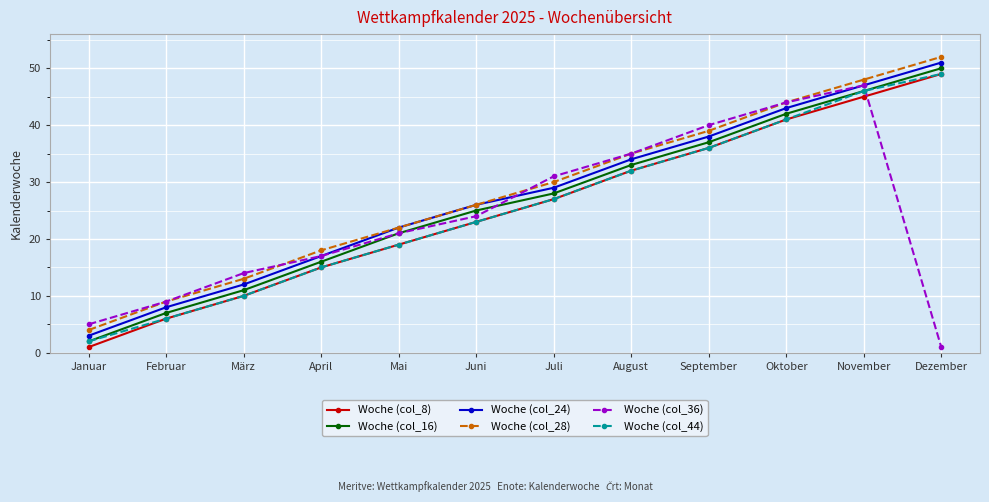

At which category is the sum across all series the highest?

November